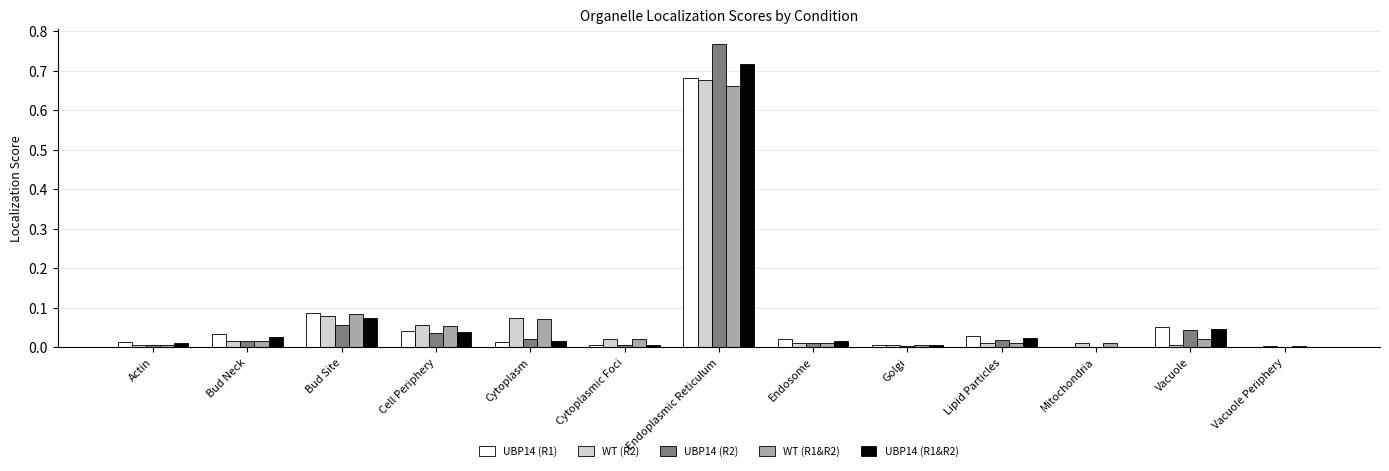

The value of UBP14 (R2) at Cell Periphery is 0.1. True or false?

False